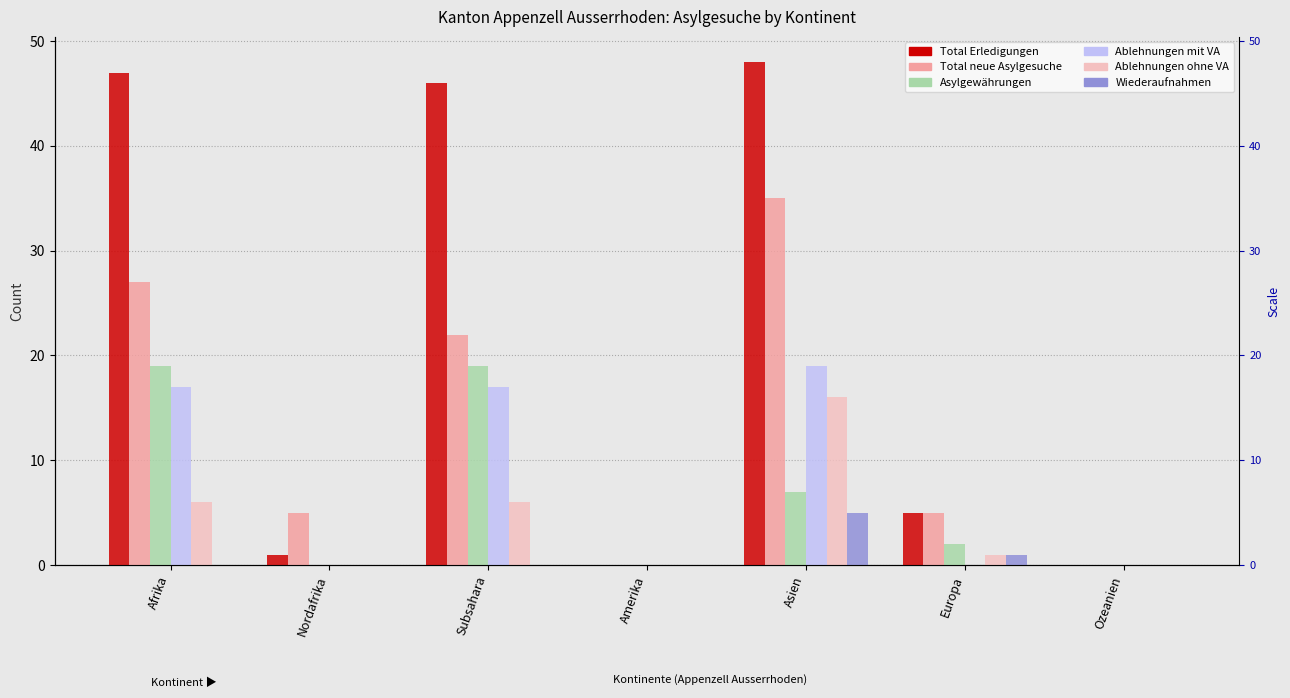

Which label corresponds to the largest value in the chart?

Asien